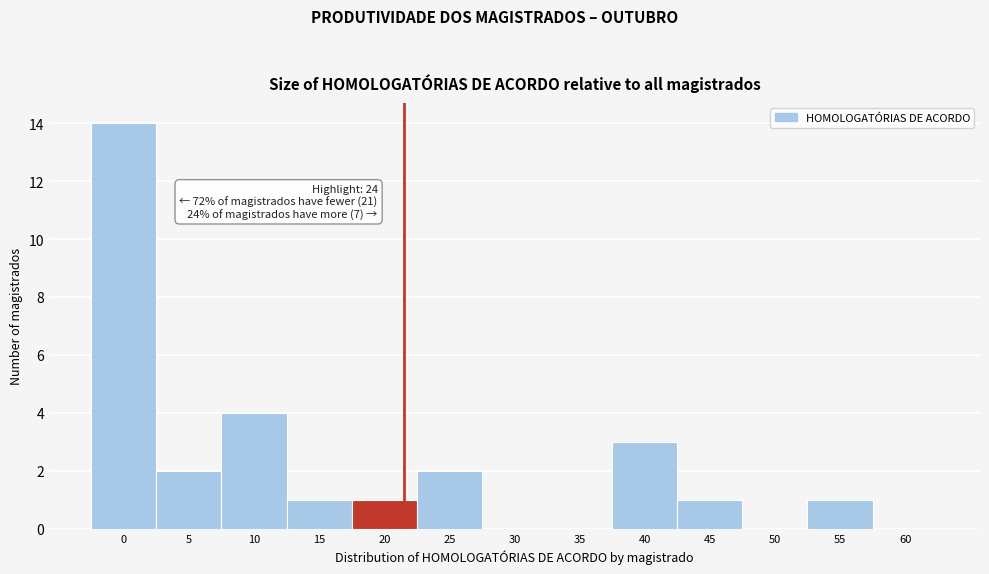

Reading left to right, transcribe all the data shown in this chart.

0=14	5=2	10=4	15=1	20=1	25=2	30=0	35=0	40=3	45=1	50=0	55=1	60=0